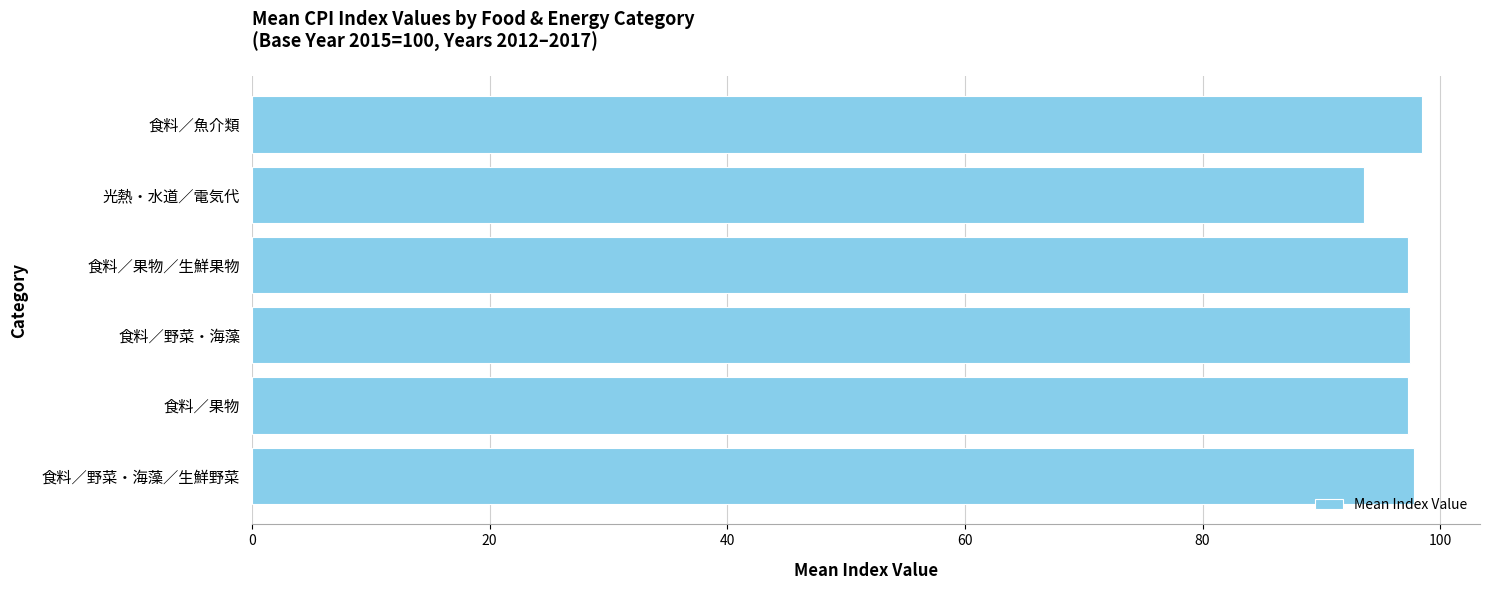

What is the greatest value displayed?

98.4